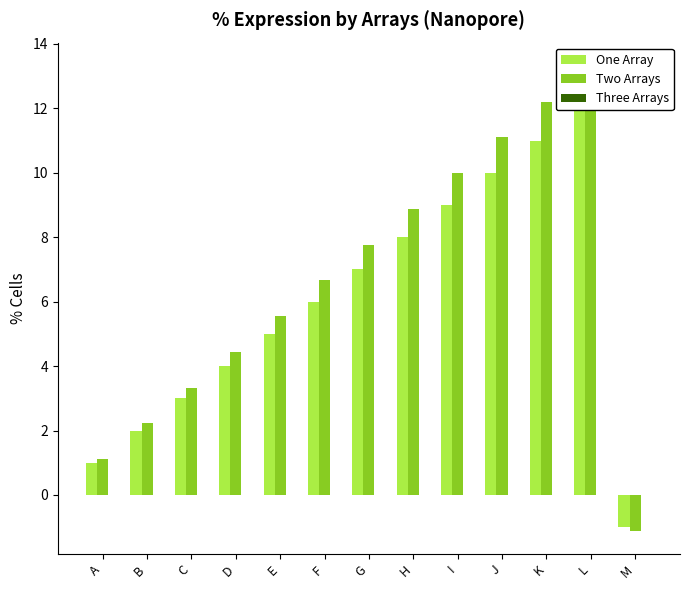

Which has a higher value, E or I?

I